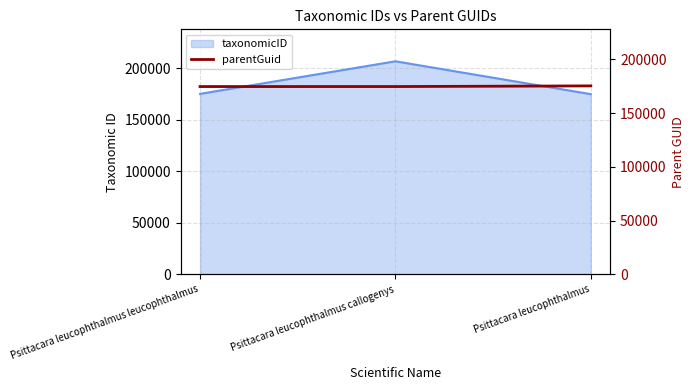

Rank the categories by value from lowest to highest.

Psittacara leucophthalmus leucophthalmus, Psittacara leucophthalmus callogenys, Psittacara leucophthalmus